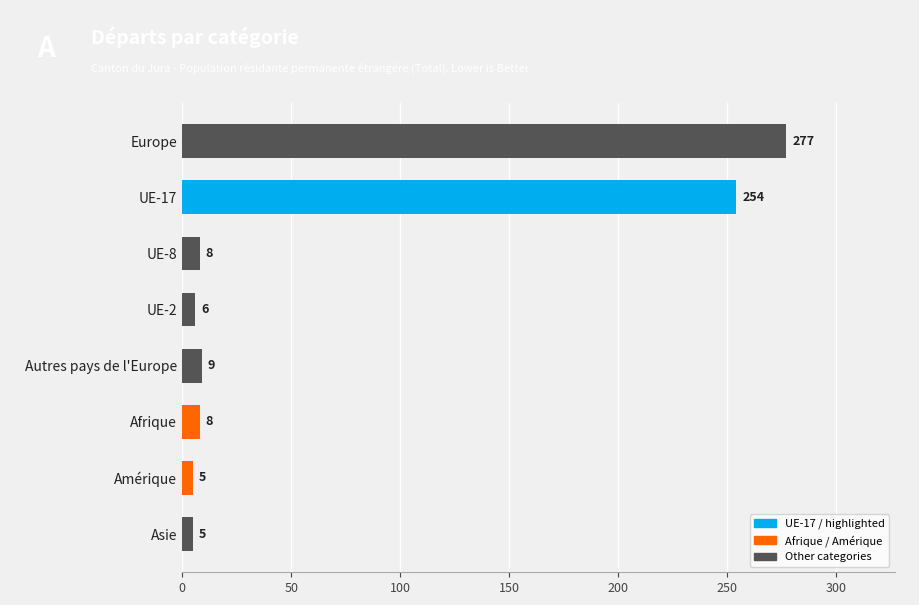

How many distinct data groups are displayed?

1